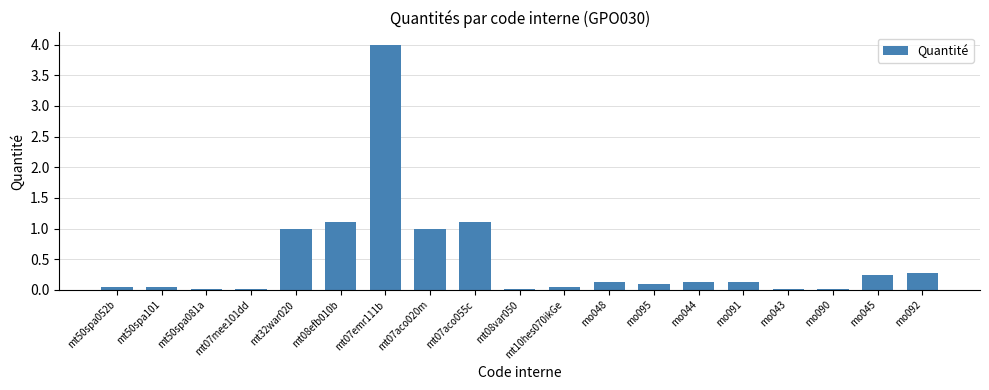

Which category has the highest value across all series?

mt07emr111b